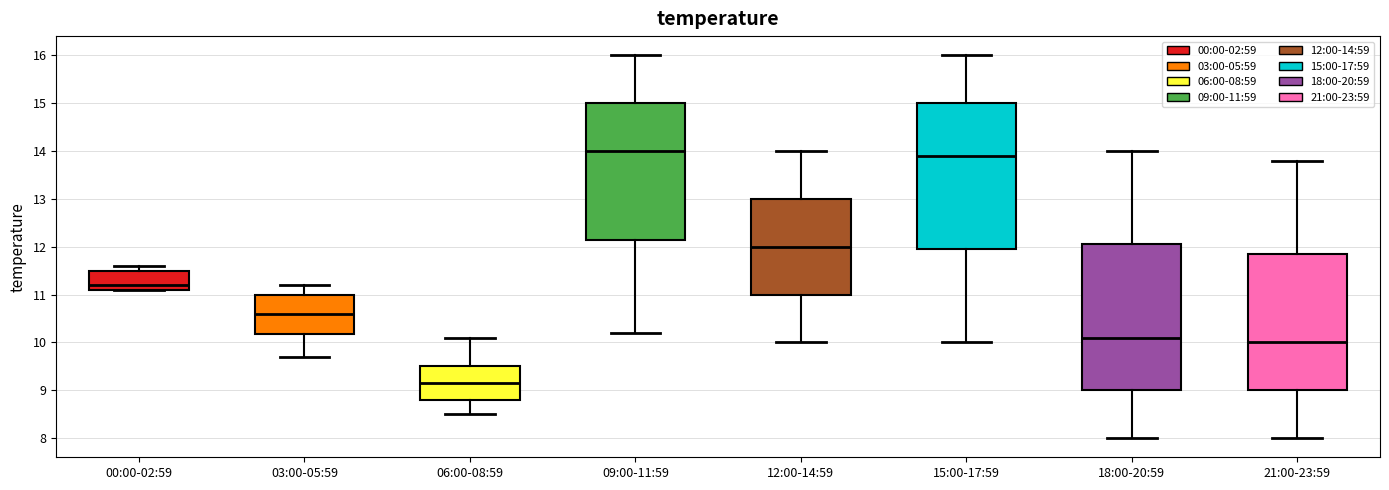

Where does the upper whisker of the box for 18:00-20:59 end on the y-axis? The values are not printed on the chart, so give them approximately, as read against the axis.

14.0